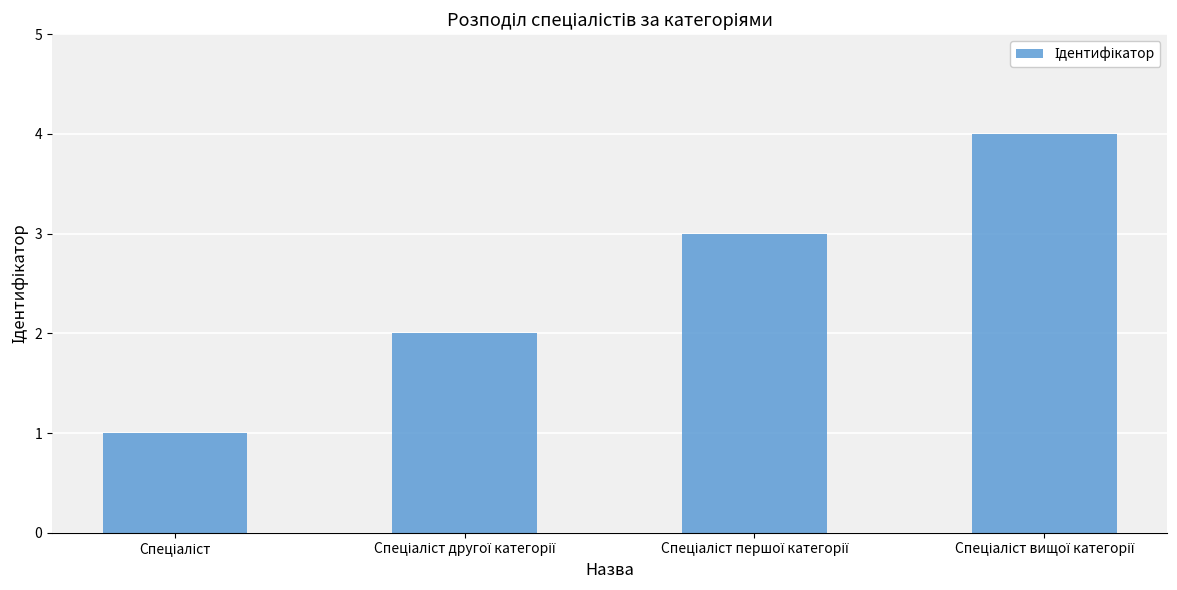

What is the greatest value displayed?

4